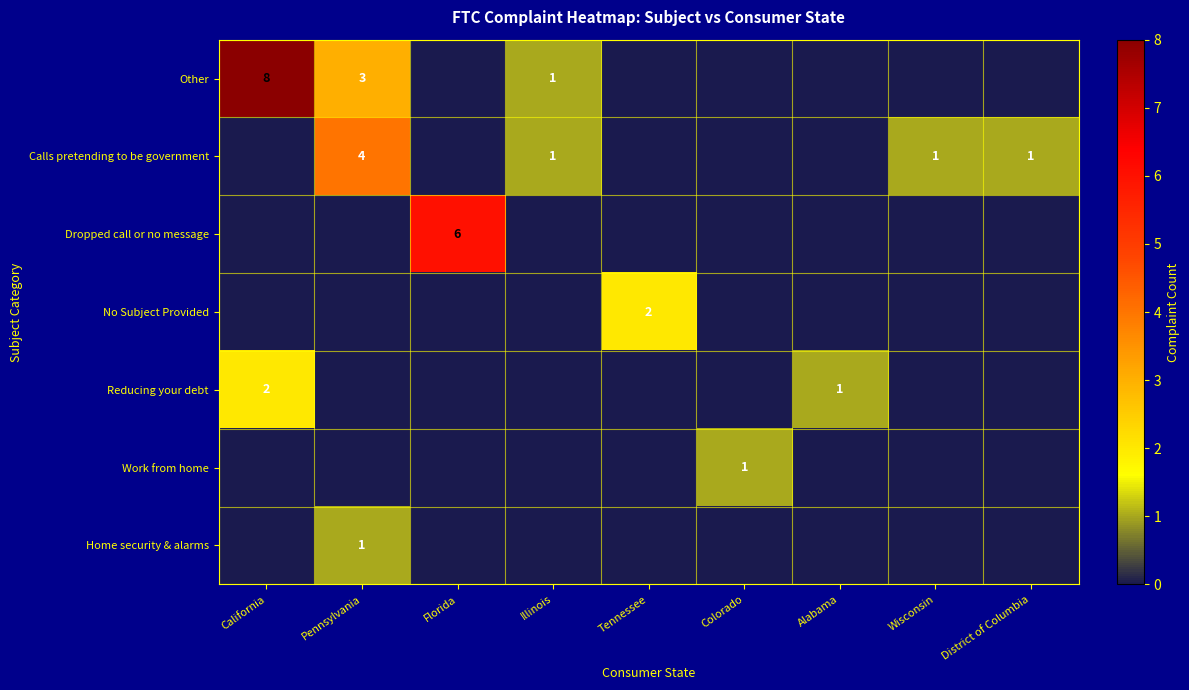

The value of Work from home at Colorado is 2. True or false?

False